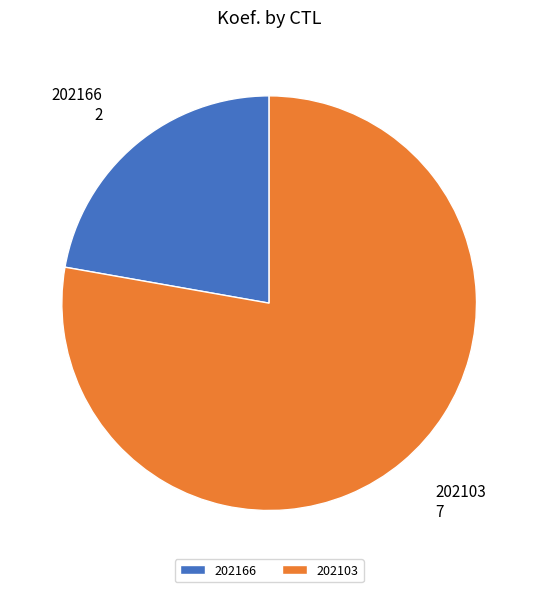

Rank the categories by value from highest to lowest.

202103, 202166